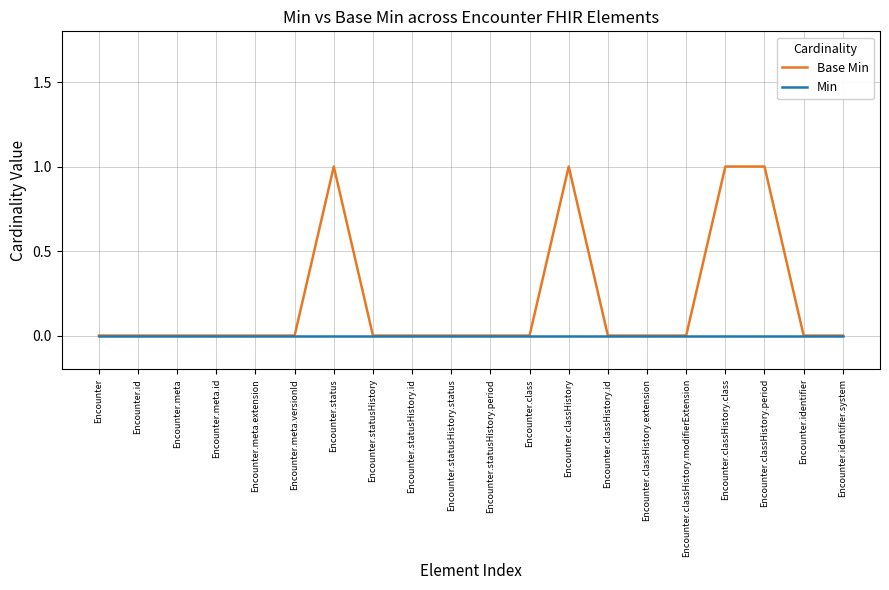

How many lines are shown in the chart?

2